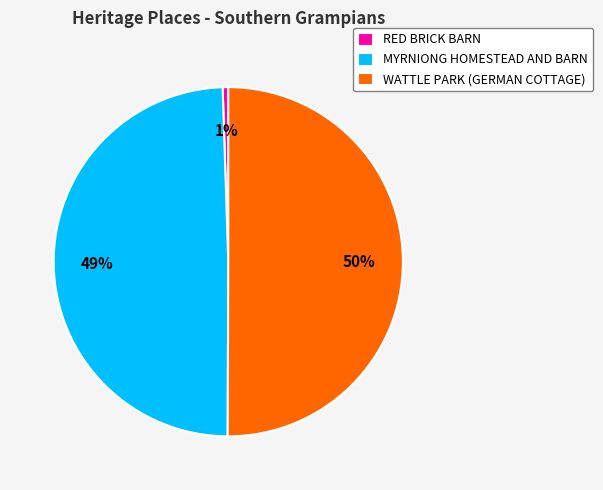

Rank the categories by value from lowest to highest.

RED BRICK BARN, MYRNIONG HOMESTEAD AND BARN, WATTLE PARK (GERMAN COTTAGE)